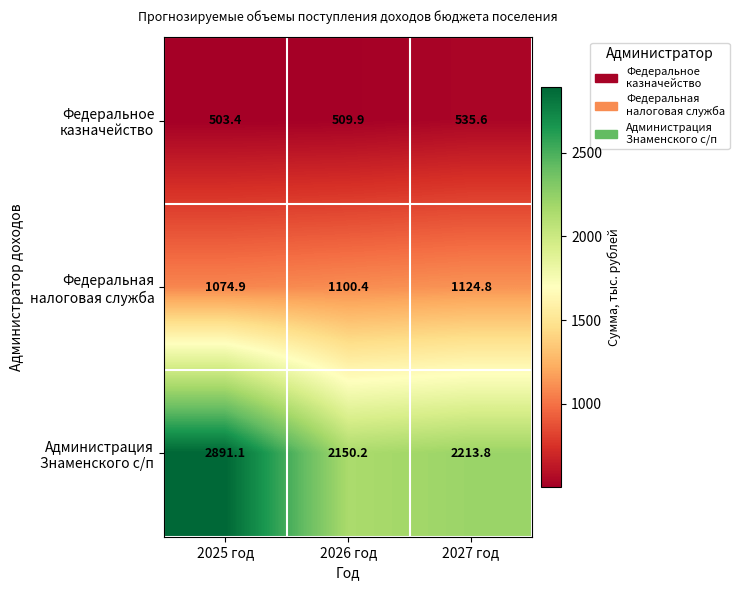

How many distinct data groups are displayed?

3